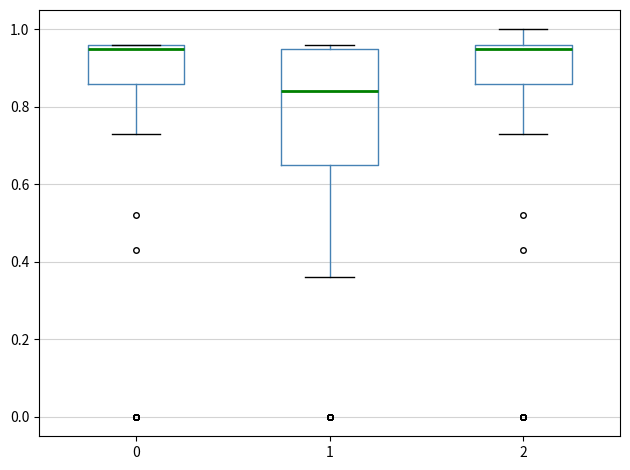

Reading left to right, transcribe this box plot: for each box, give where its median line is, the range the box spans, and where its two whiskers end, as read against the y-axis. The values are not printed on the chart, so give them approximately, as read against the axis.

0: median 0.96 (just below the box's upper edge), box 0.86 to 0.96, whiskers 0.74 to 0.96
1: median 0.84, box 0.66 to 0.96, whiskers 0.36 to 0.96 (just above the box's upper edge)
2: median 0.96 (just below the box's upper edge), box 0.86 to 0.96, whiskers 0.74 to 1.00